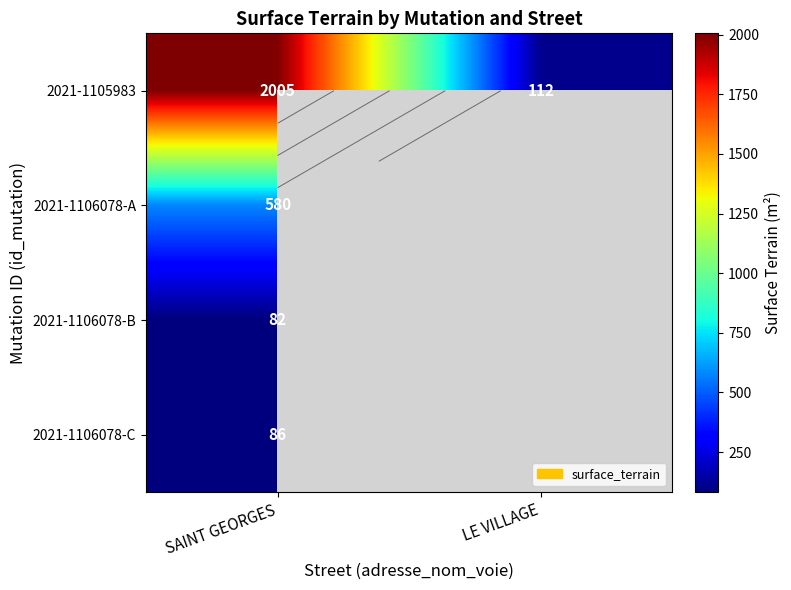

Between LE VILLAGE and SAINT GEORGES, which is larger?

SAINT GEORGES